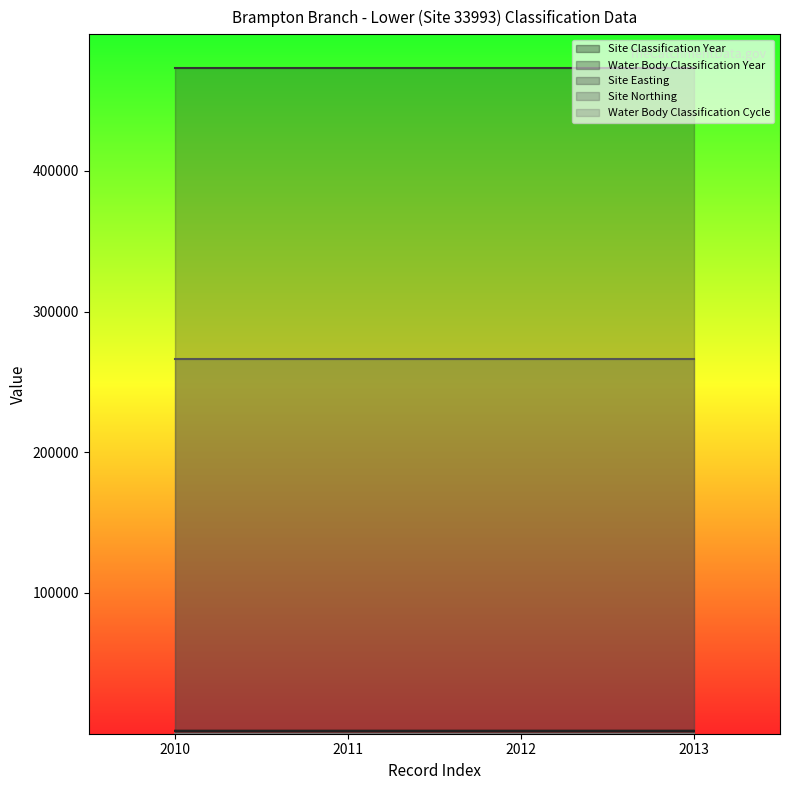

At which label is Water Body Classification Cycle closest to 1?

2010